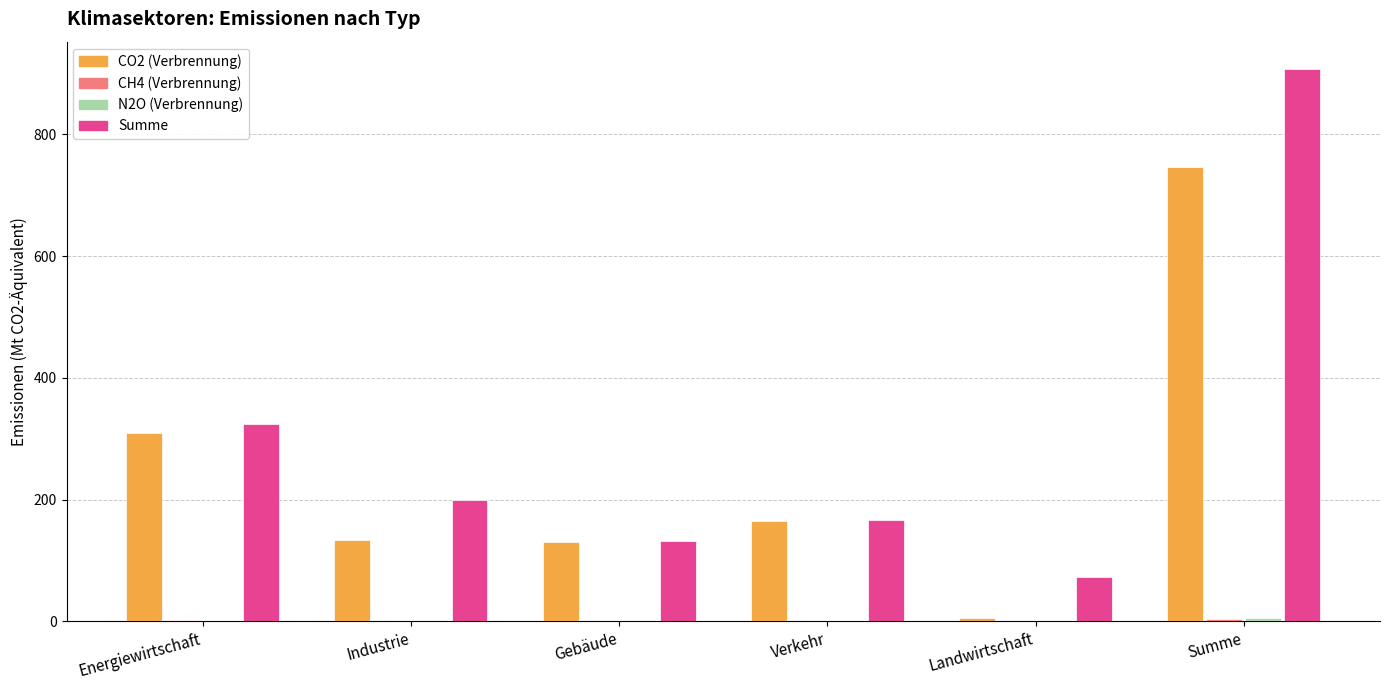

At which label is Summe closest to 489?

Energiewirtschaft